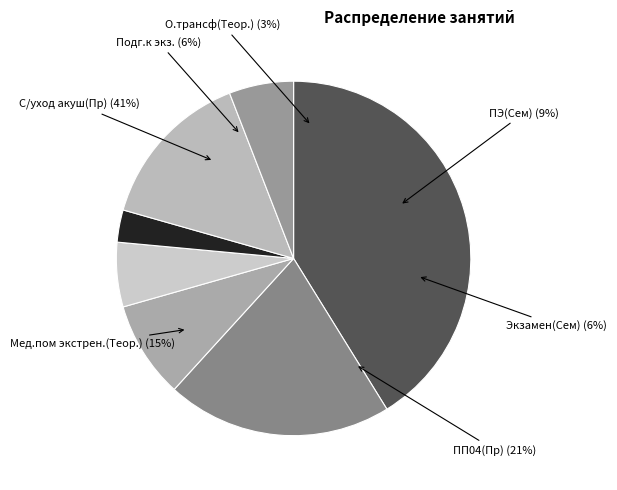

Rank the categories by value from highest to lowest.

С/уход в акуш и гинек(Пр), ПП04(Пр), Мед.пом при экстрен.состоян(Теор.), ПЭ(Сем), Экзамен(Сем), Подг.к экз., О.трансф(Теор.)